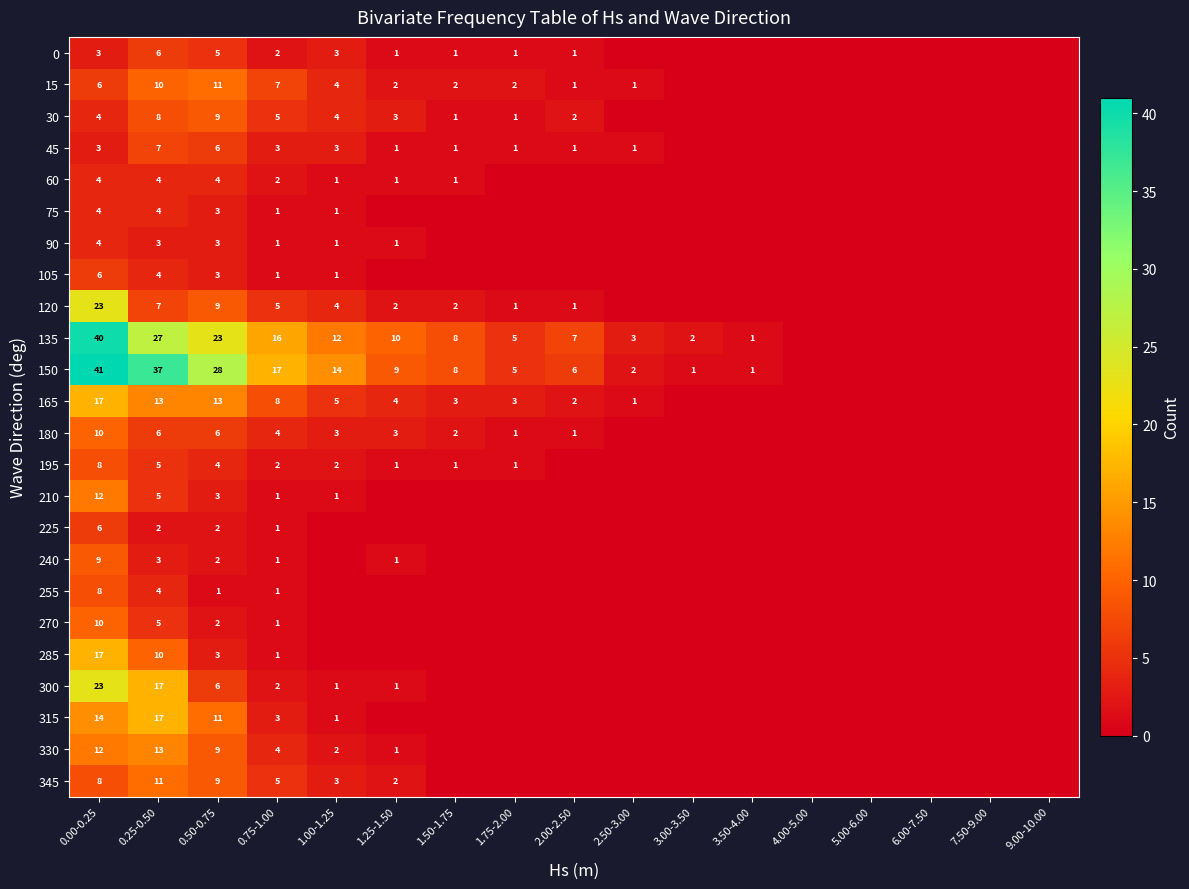

True or false: 60 has a value of 2 at 0.75-1.00.

True